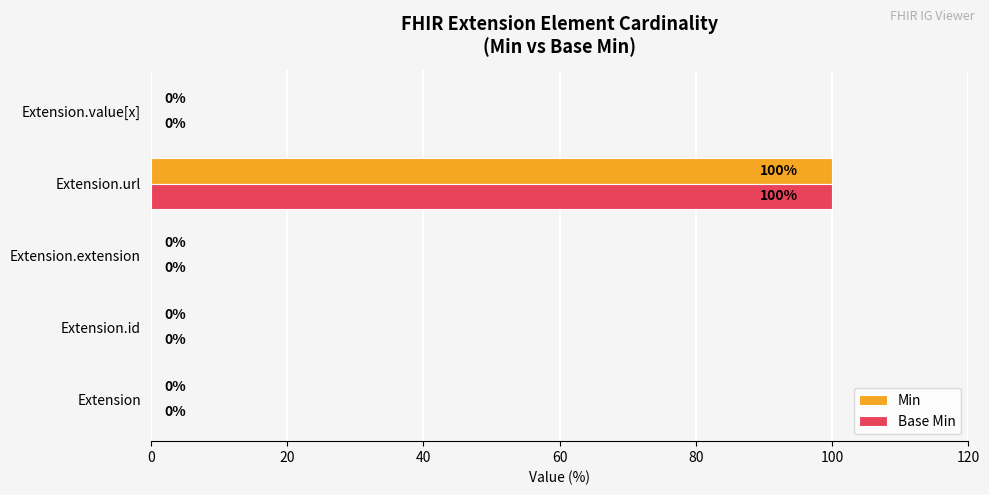

What is the highest value of the Base Min series?

100